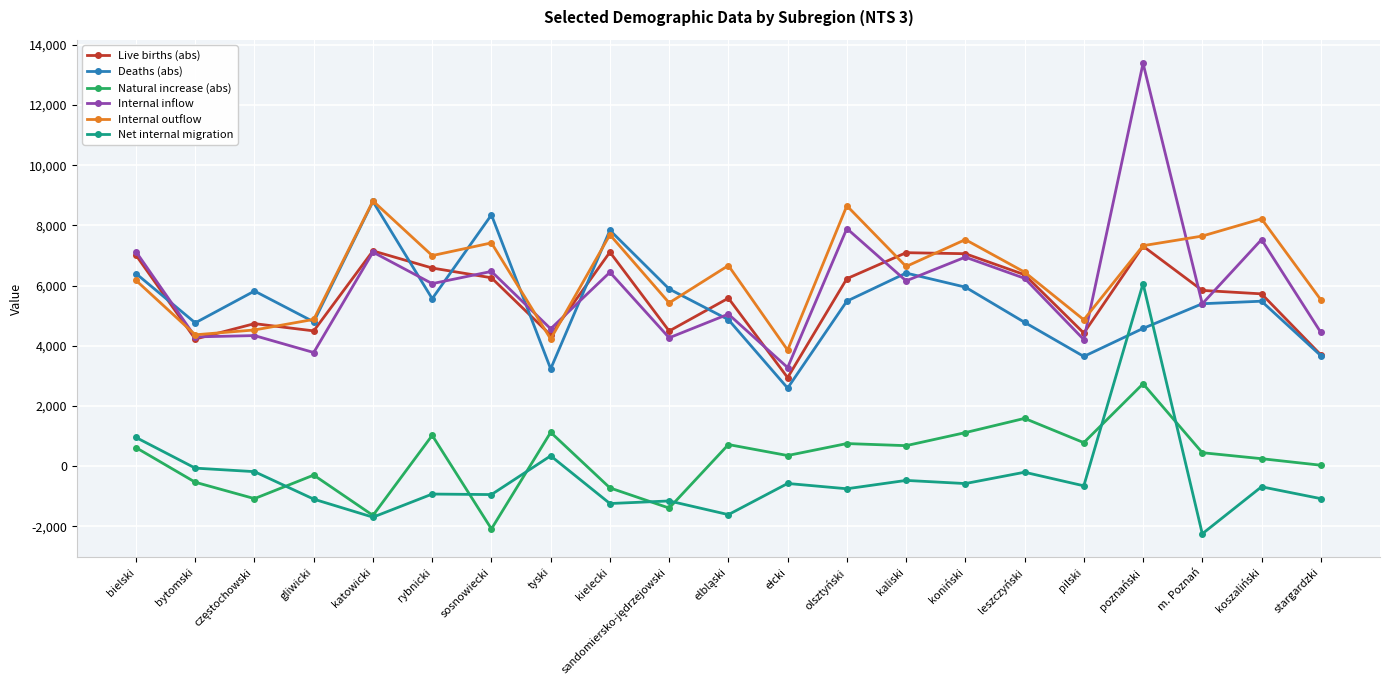

What position from the left is gliwicki?

4